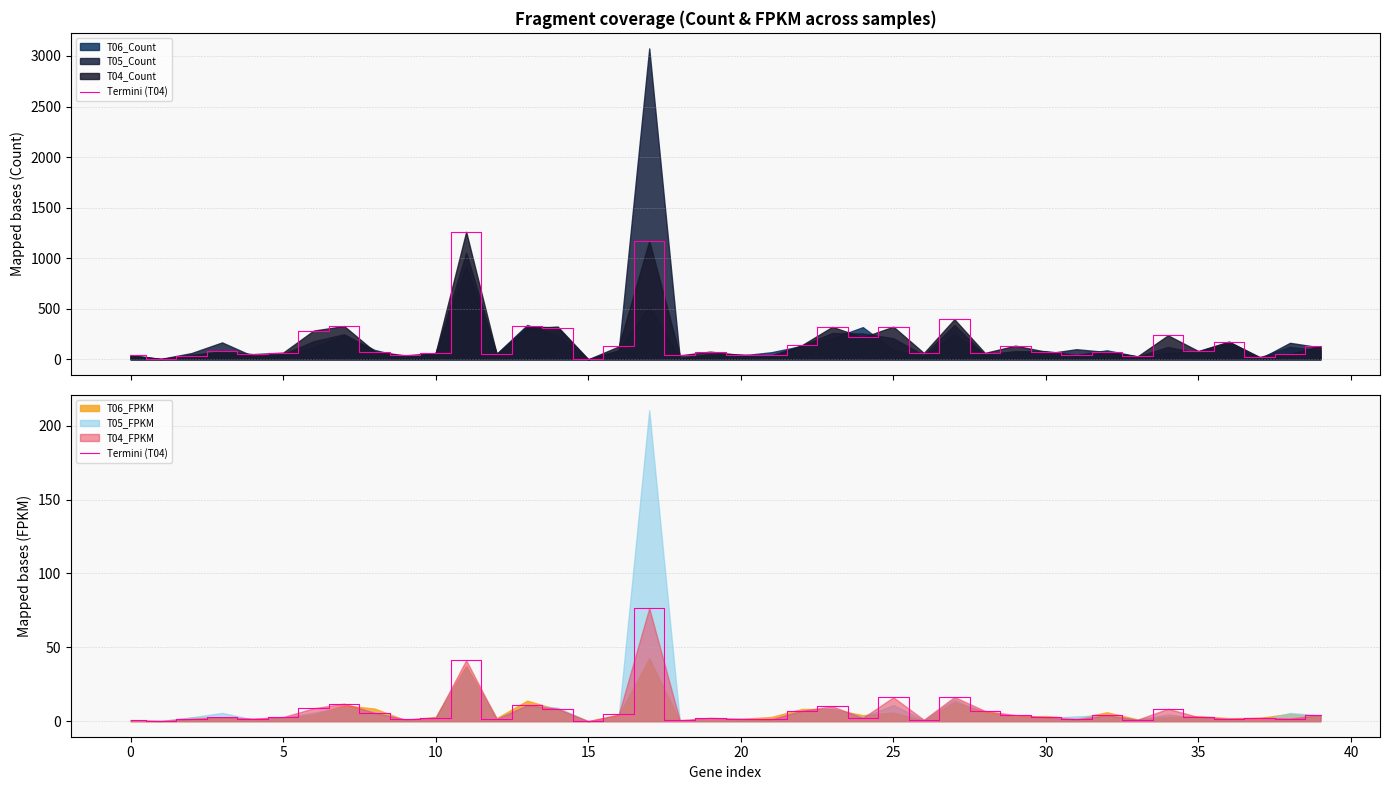

At which category does the chart reach its minimum across all series?

15